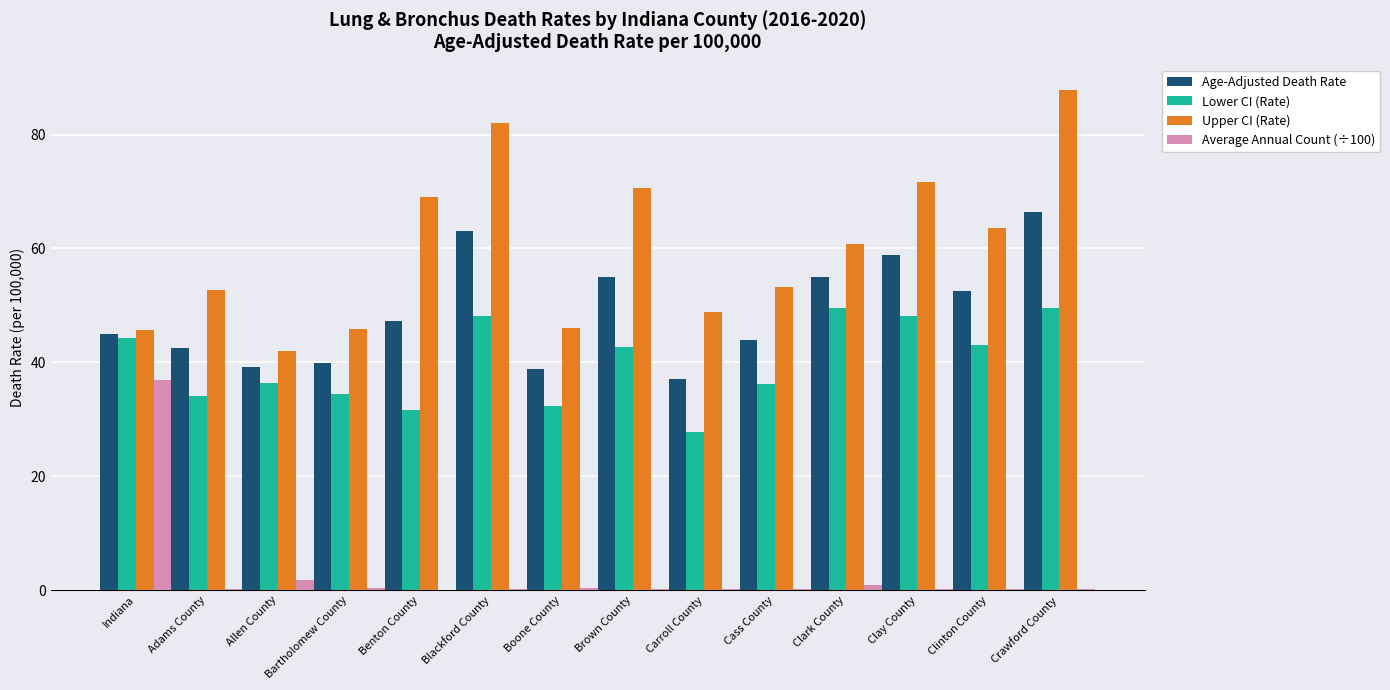

True or false: Upper CI (Rate) has a value of 115.9 at Brown County.

False